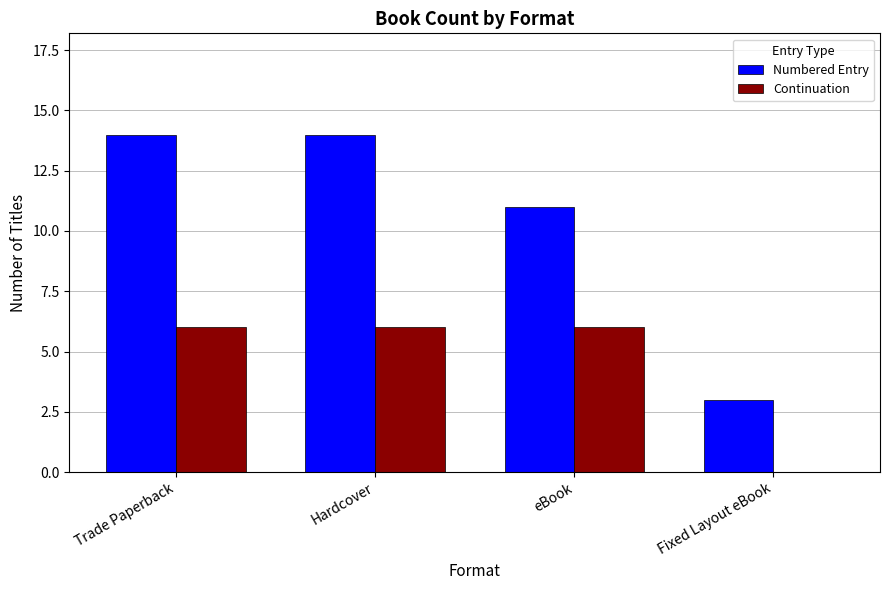

The value of Continuation at eBook is 6. True or false?

True